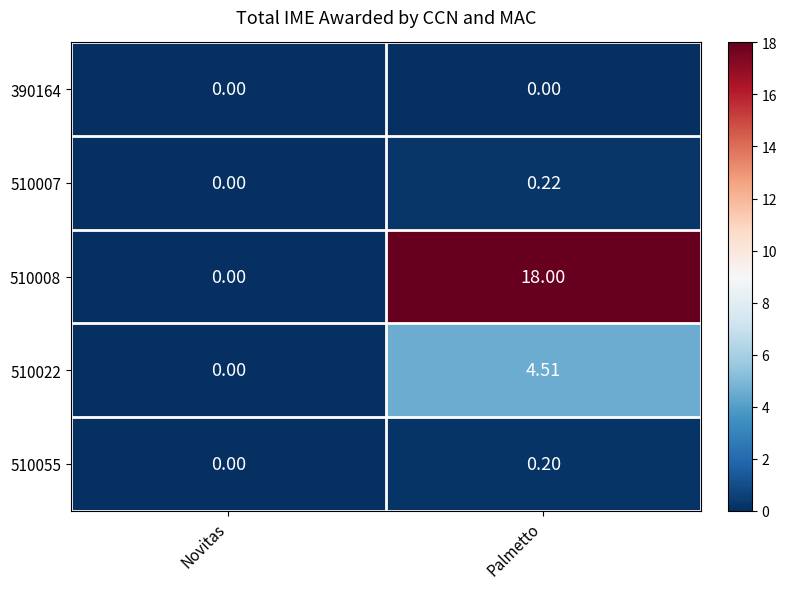

How many distinct data groups are displayed?

5